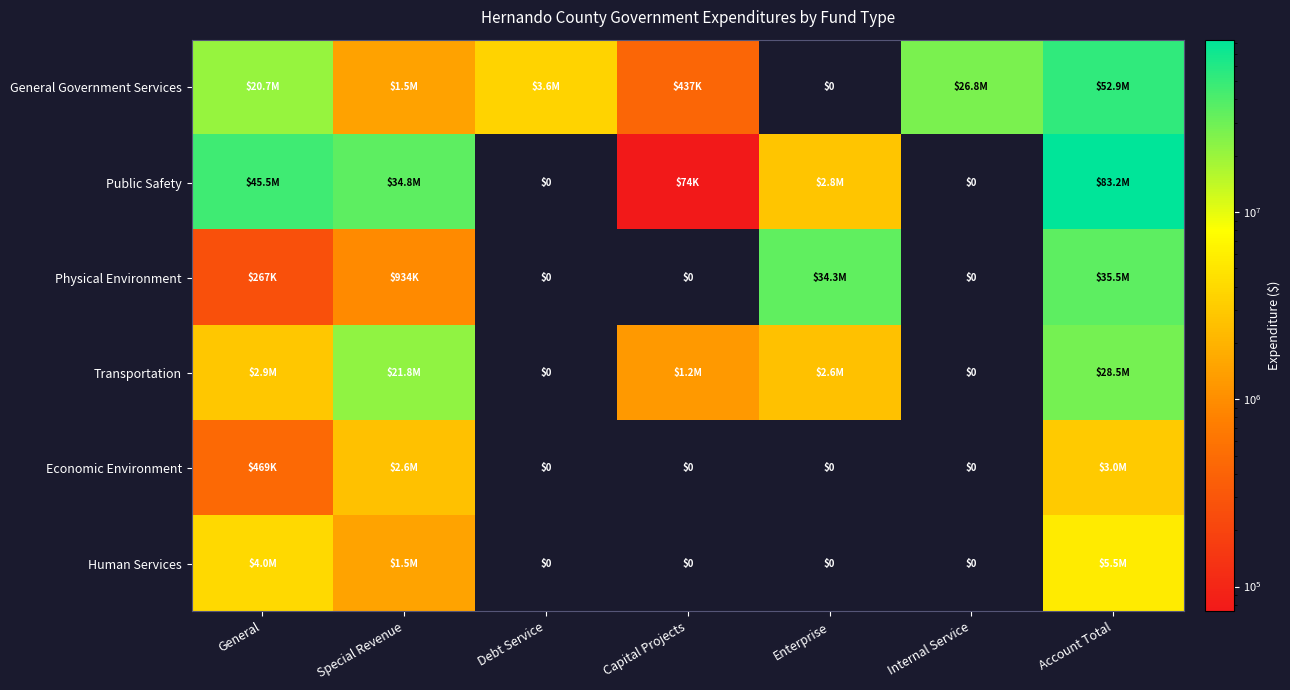

What is the total value across all series at Internal Service?

26752431